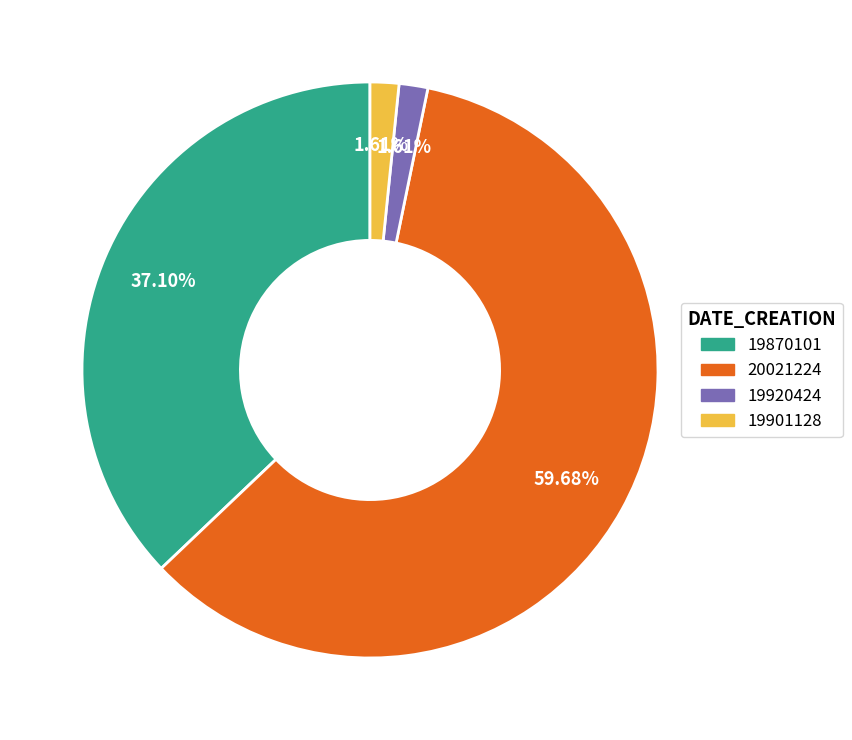

Is it true that 19920424 is 2% of the pie?

True